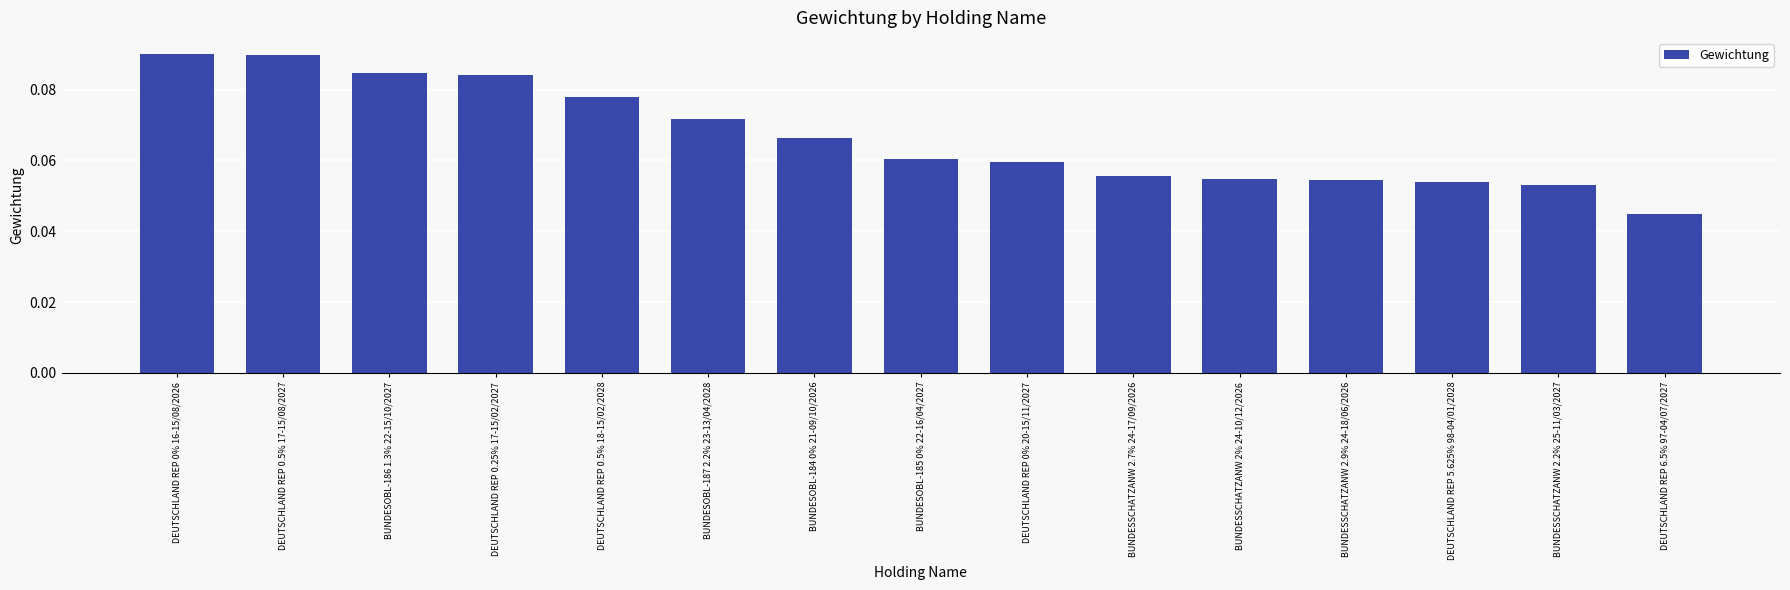

Does the chart contain any negative values?

No